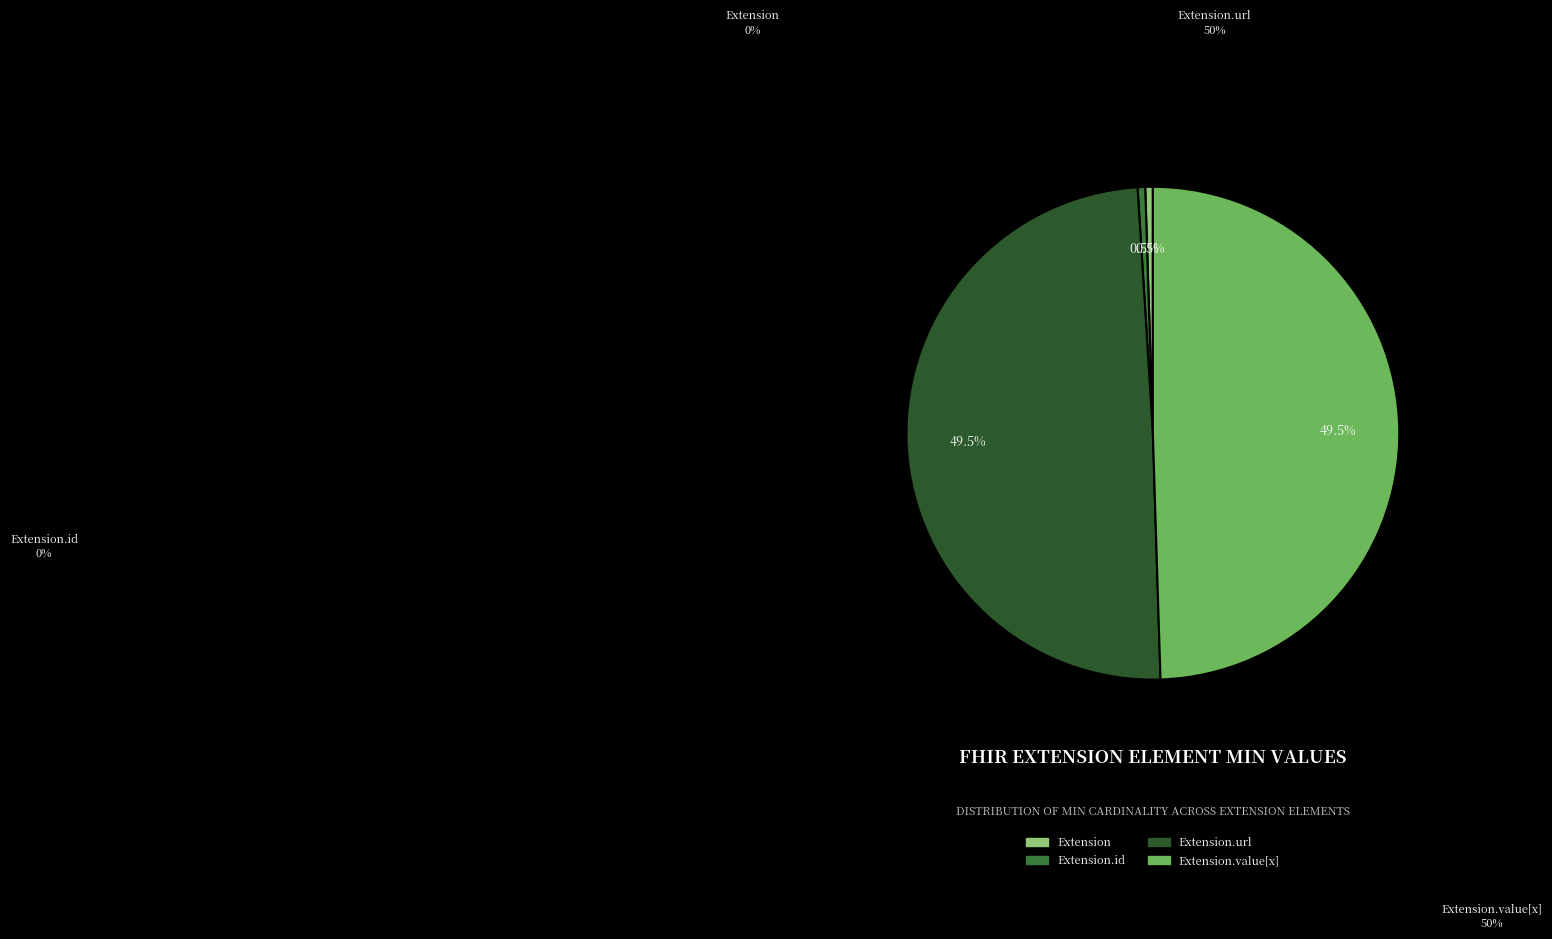

To the nearest percent, what is the combined percentage of Extension.value[x] and Extension.id?

50%